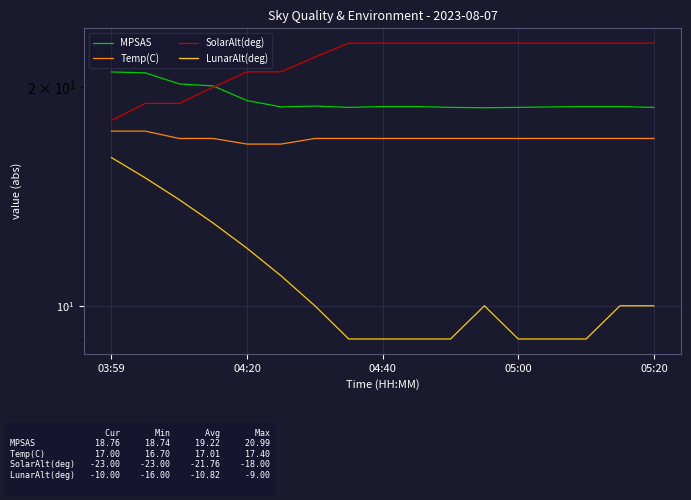

Which category has the lowest value in the SolarAlt(deg) series?

03:59